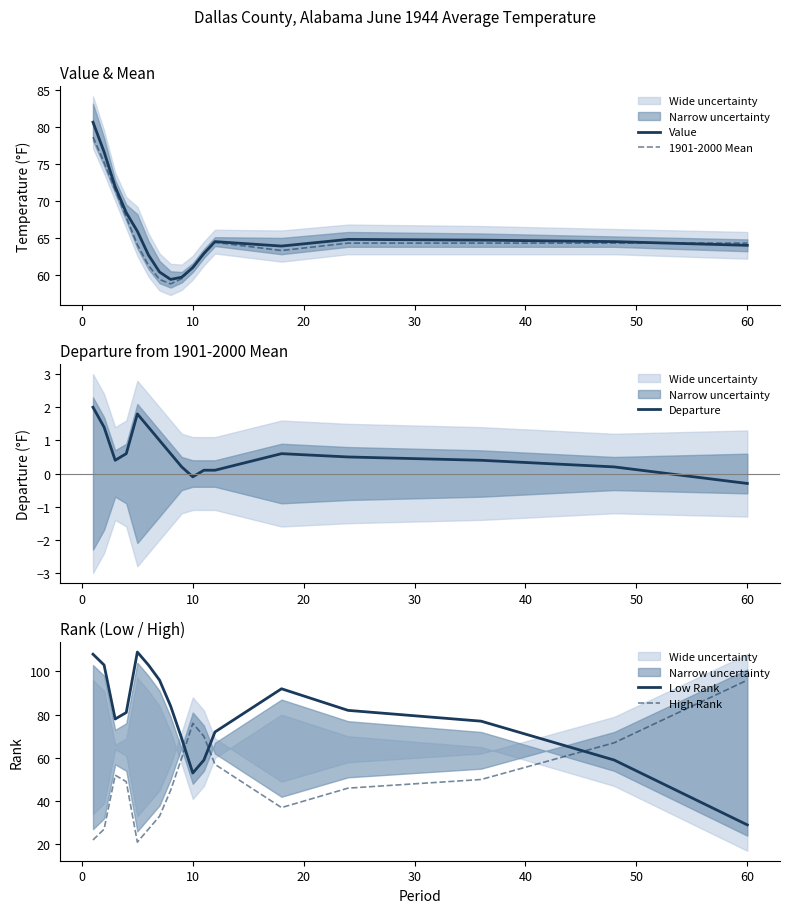

What are all the series names shown in the legend?

Value, 1901-2000 Mean, Departure, Low Rank, High Rank